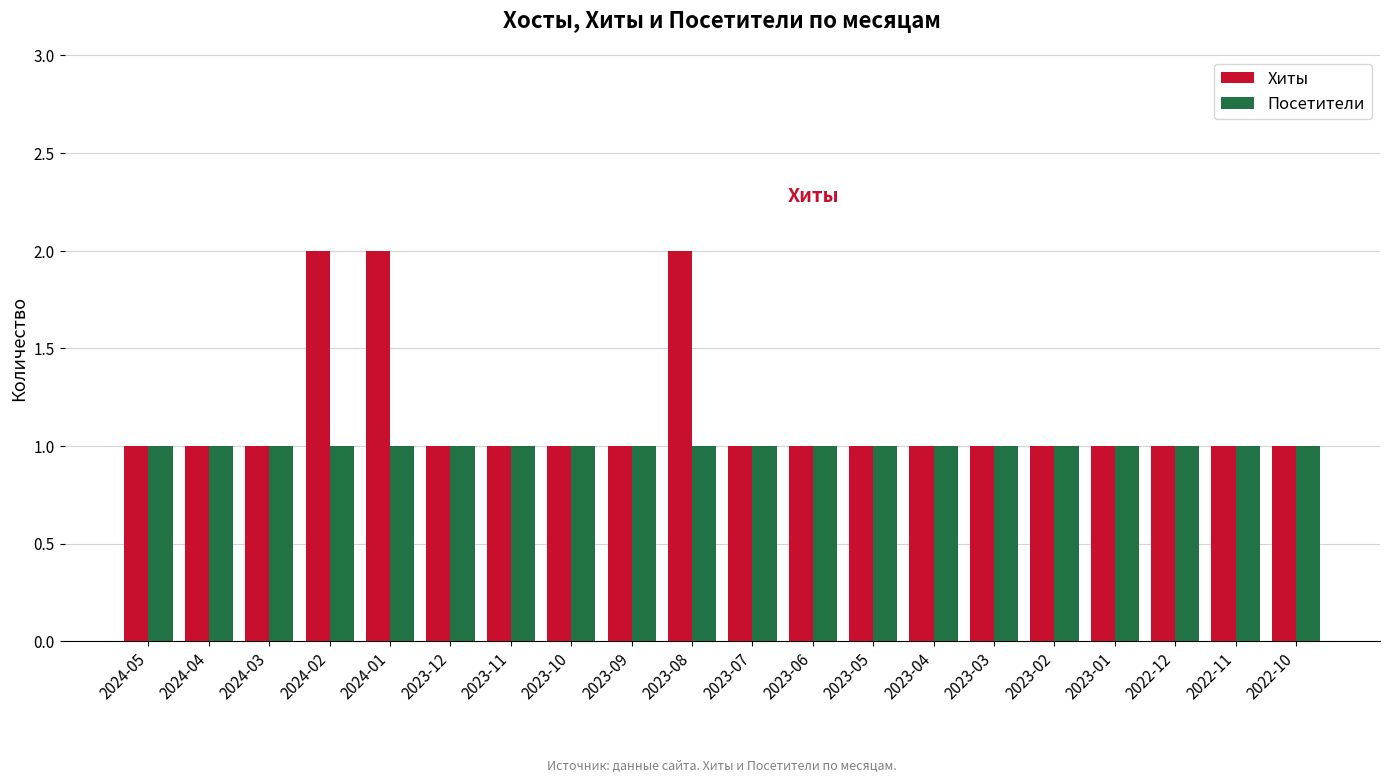

The Посетители series shows 1 at 2022-10. True or false?

True